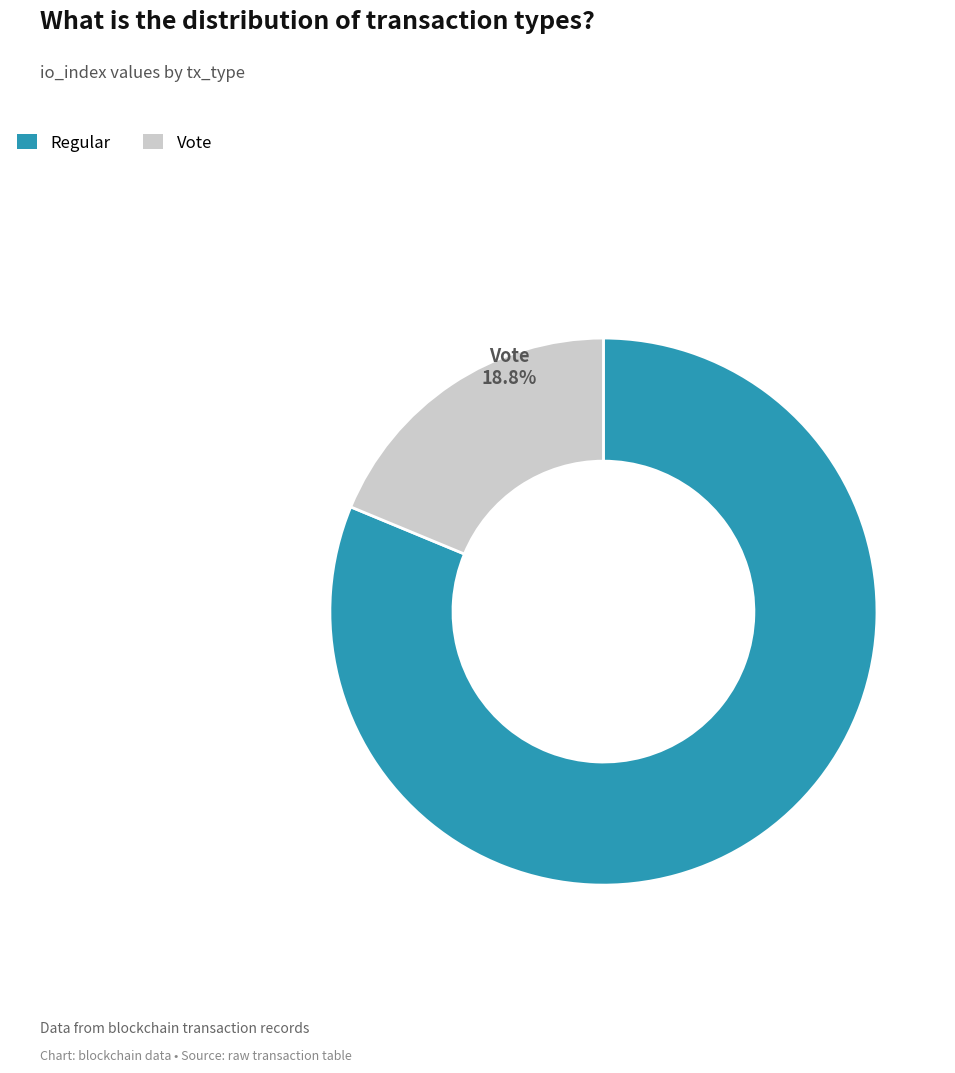

What is the largest slice in the pie chart?

Regular